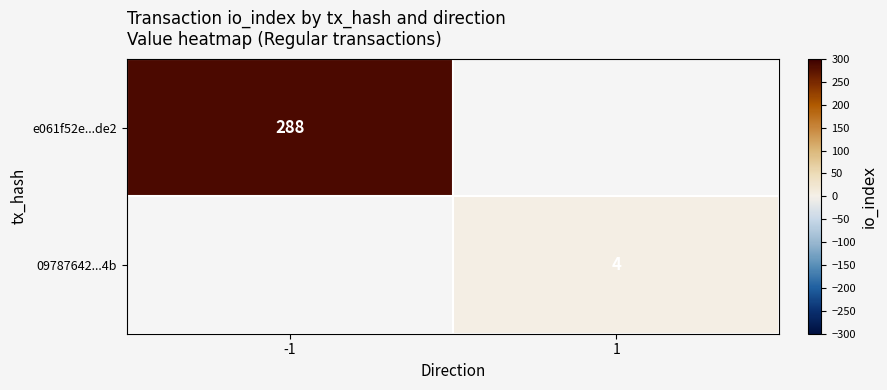

What is the smallest value displayed?

4.0